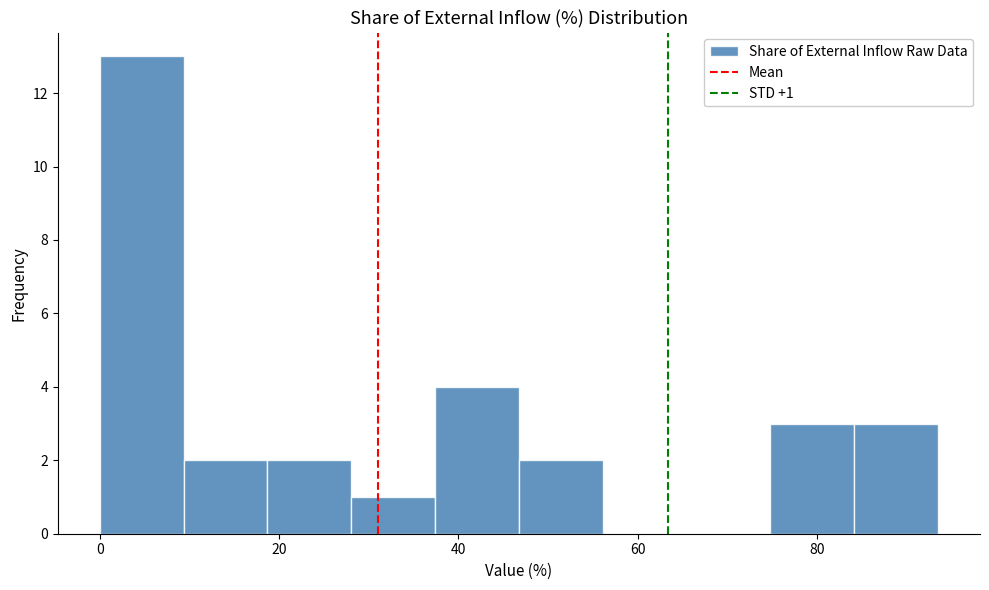

Over which range of the x-axis is the bar tallest?

0 to 10